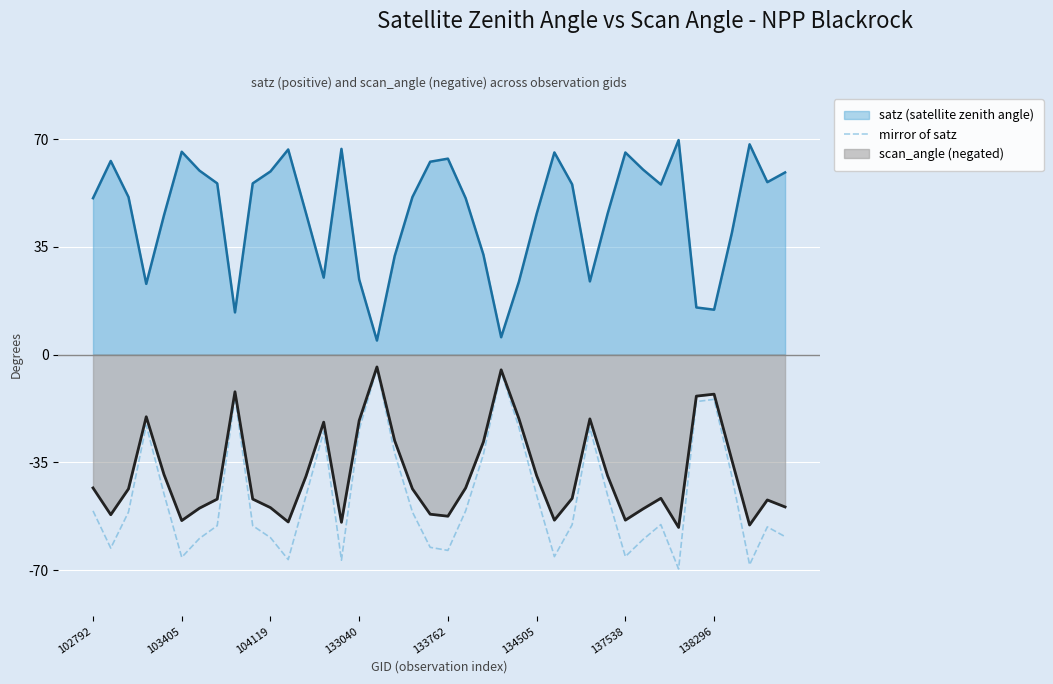

True or false: satz (satellite zenith angle) and mirror of satz cross at least once.

False